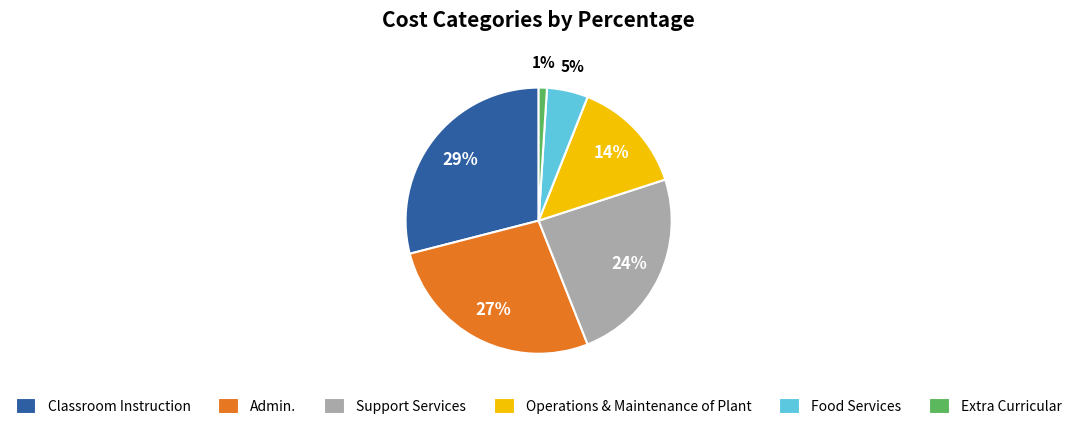

To the nearest percent, what is the difference between the Operations & Maintenance of Plant and Classroom Instruction slice percentages?

15%